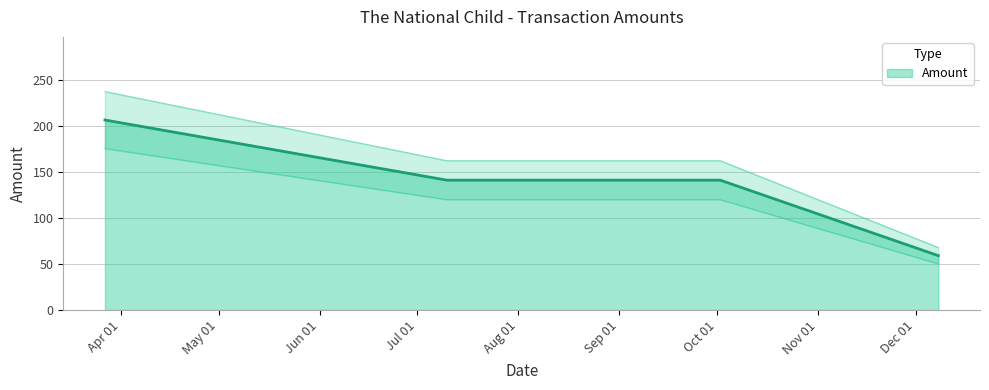

List the labels in order of value, smallest first.

2009-12-08, 2009-07-10, 2009-10-02, 2009-03-27